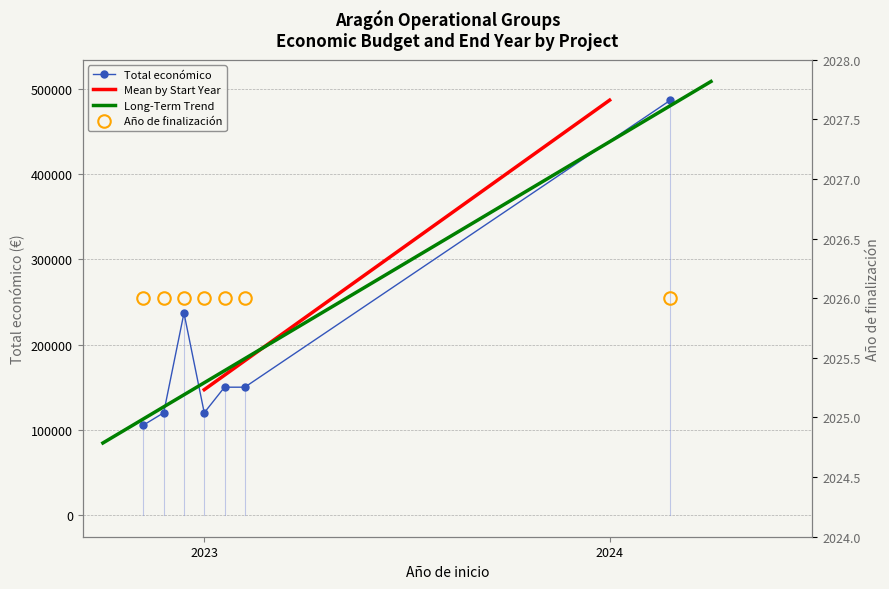

What is the value of the Total económico point at the 7th from the left?

486756